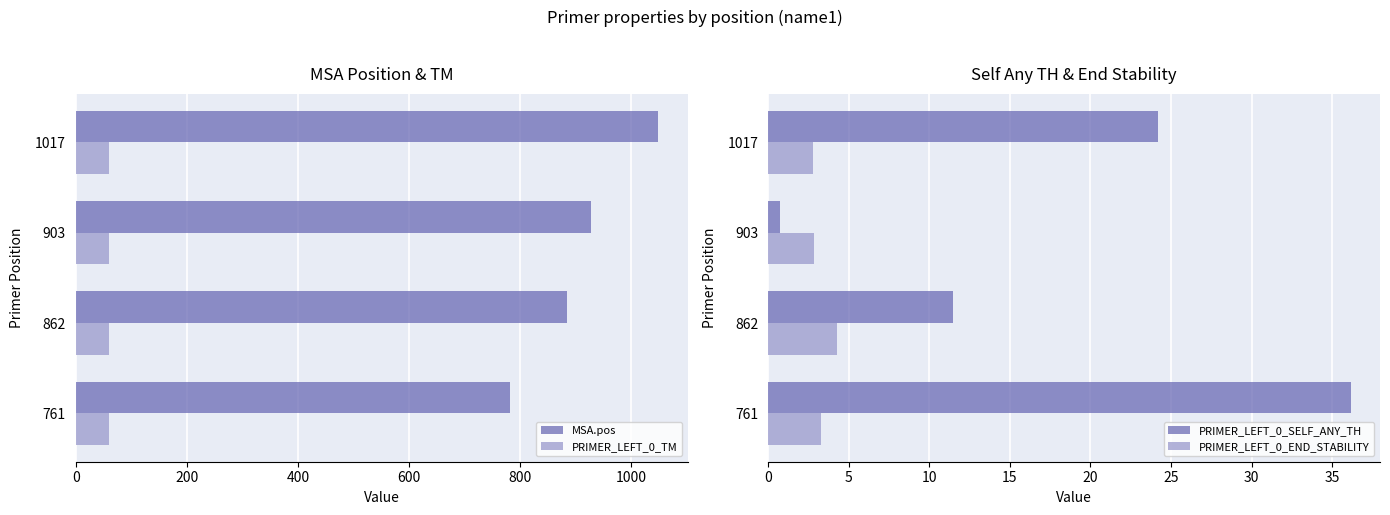

What is the difference between the MSA.pos values at 862 and 903?

43.0